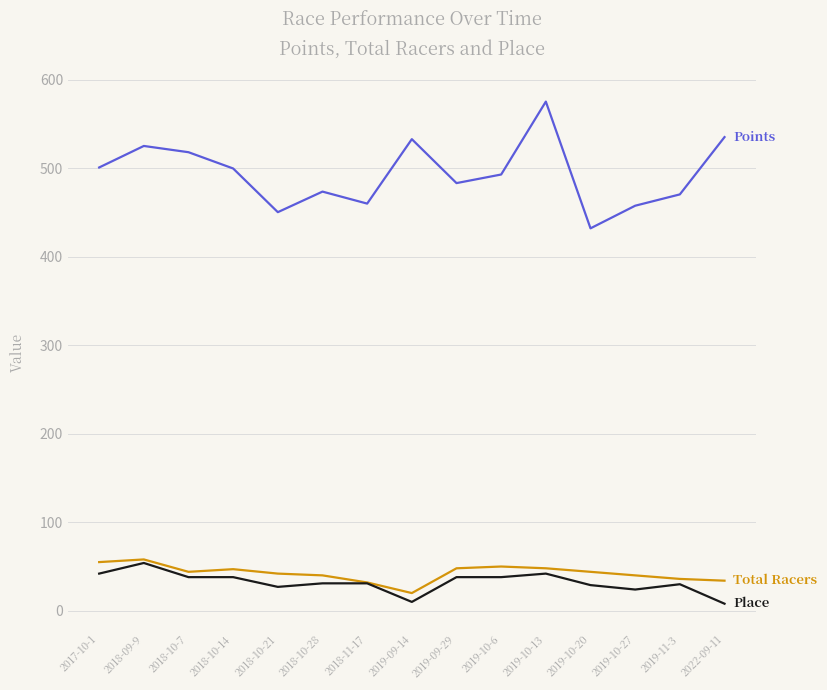

What position from the right is 2018-09-9?

14